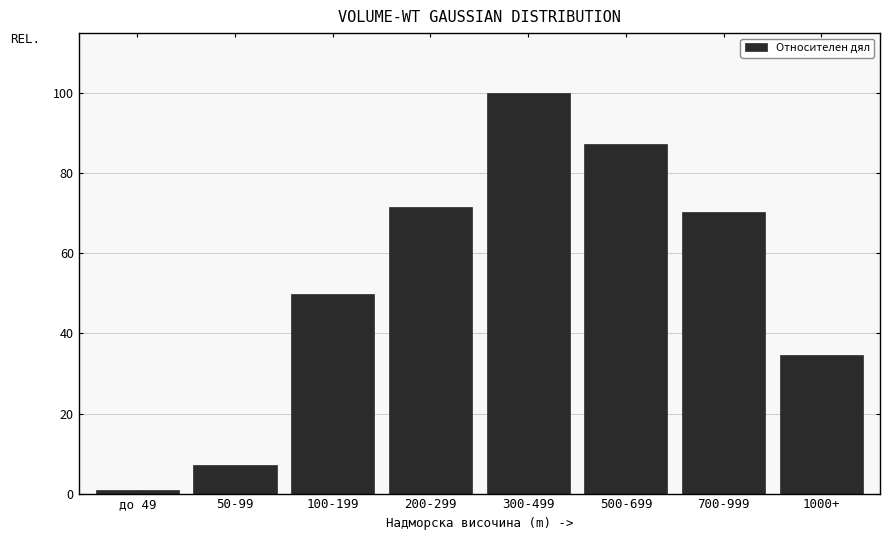

Reading right to left, transcribe all the data shown in this chart.

34.6	70.2	87.3	100.0	71.5	50.0	7.1	1.0